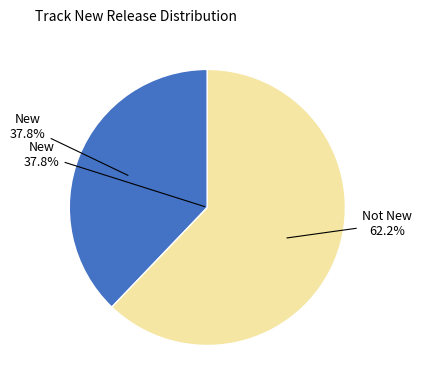

To the nearest percent, what is the difference between the largest and smallest slice percentages?

24%